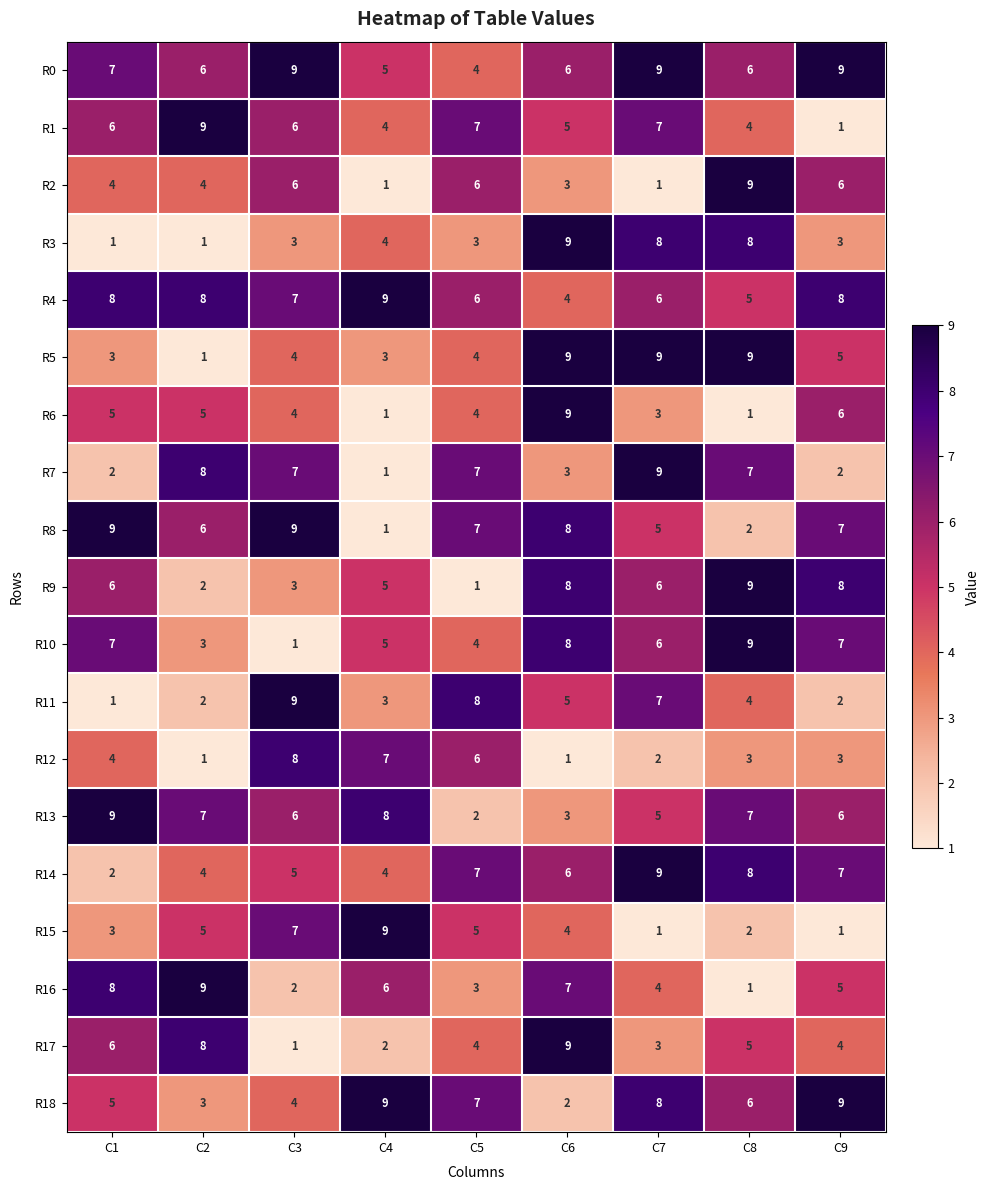

How many distinct data groups are displayed?

19